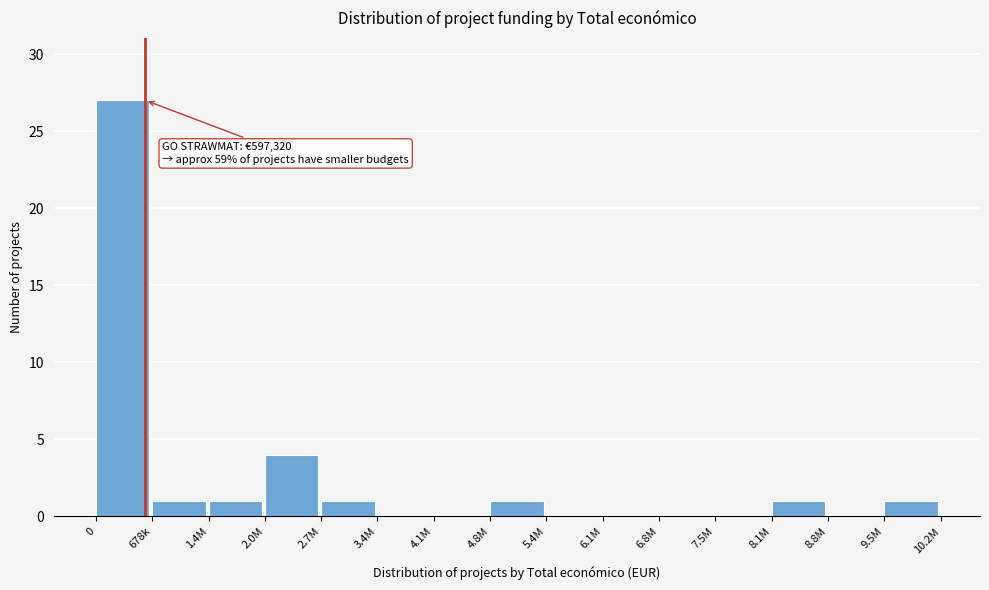

Reading right to left, what are all the values shown in this chart?

9.5M=1	8.8M=0	8.1M=1	7.5M=0	6.8M=0	6.1M=0	5.4M=0	4.8M=1	4.1M=0	3.4M=0	2.7M=1	2.0M=4	1.4M=1	678k=1	0=27